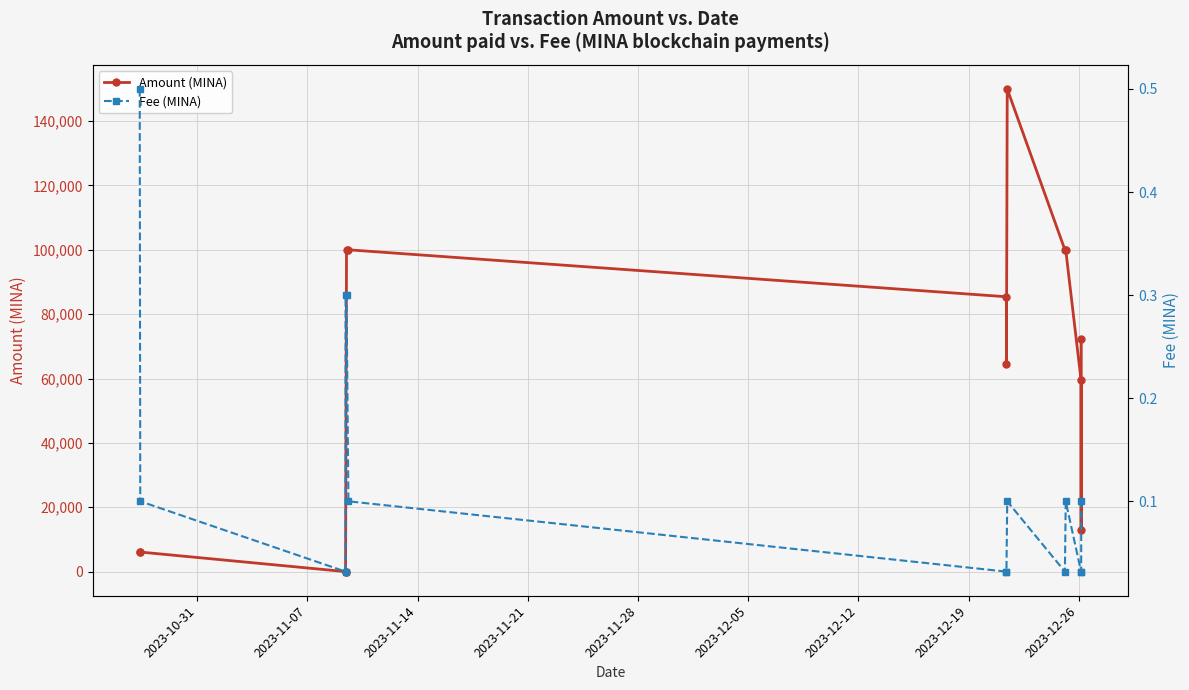

What is the approximate value of Amount (MINA) at 2023-12-12?

85416.0